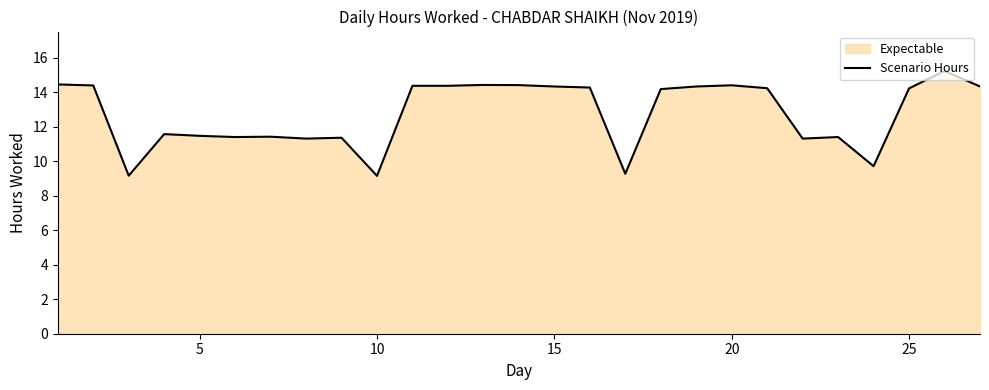

How many data points does each series have?

27